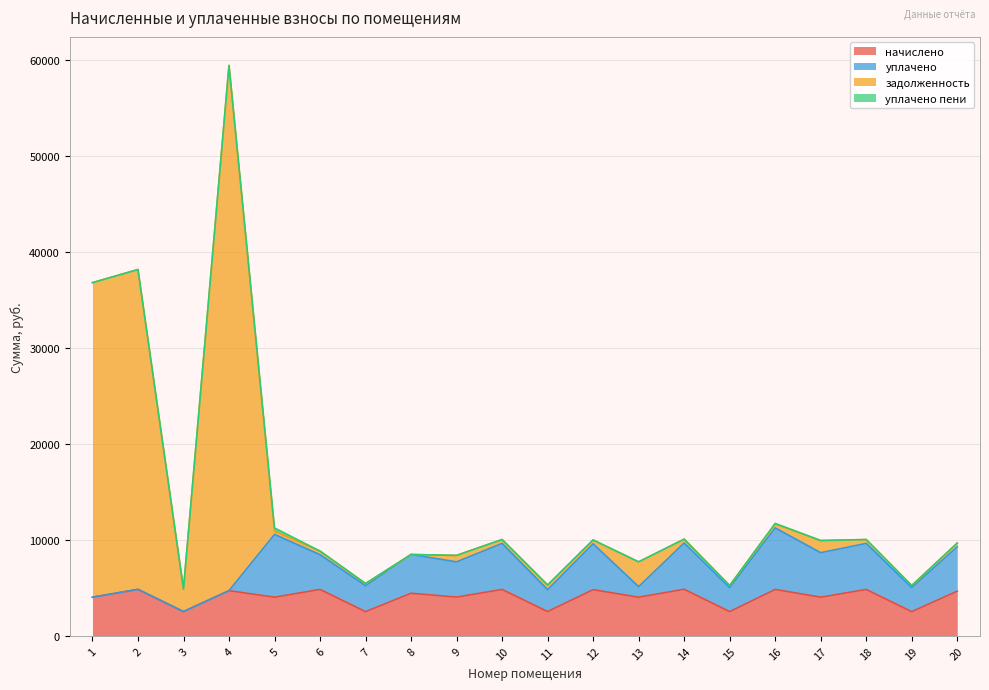

What is the total value across all series at 3?

4886.4